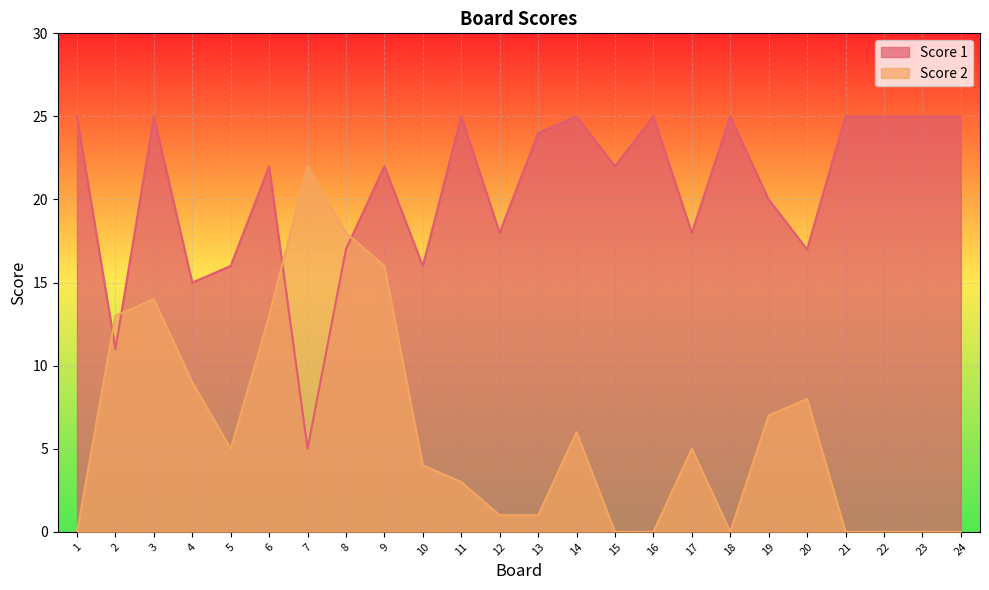

How many intersections are there between Score 1 and Score 2?

4